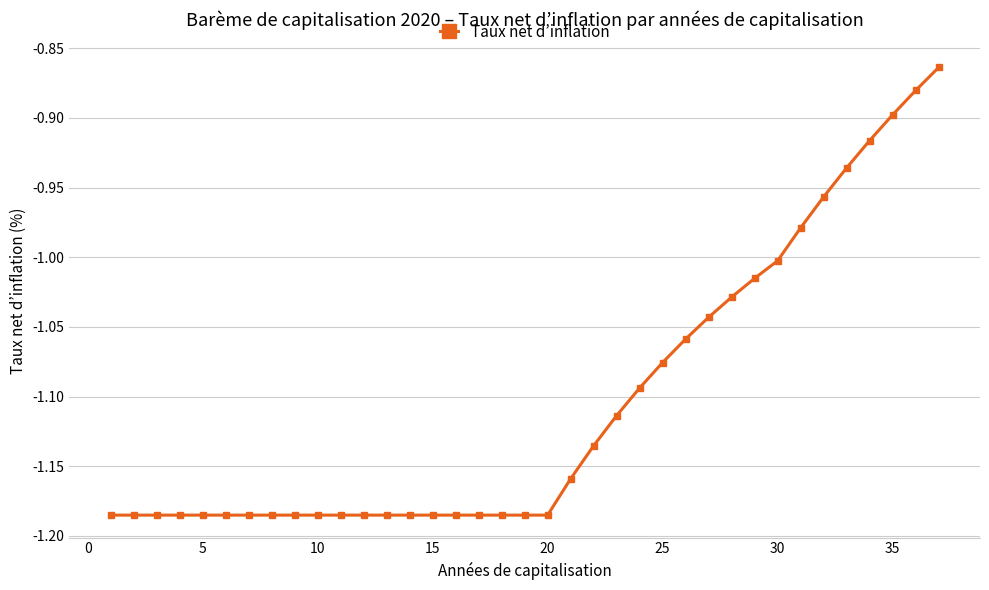

Is this an area chart (filled region under the line)?

No